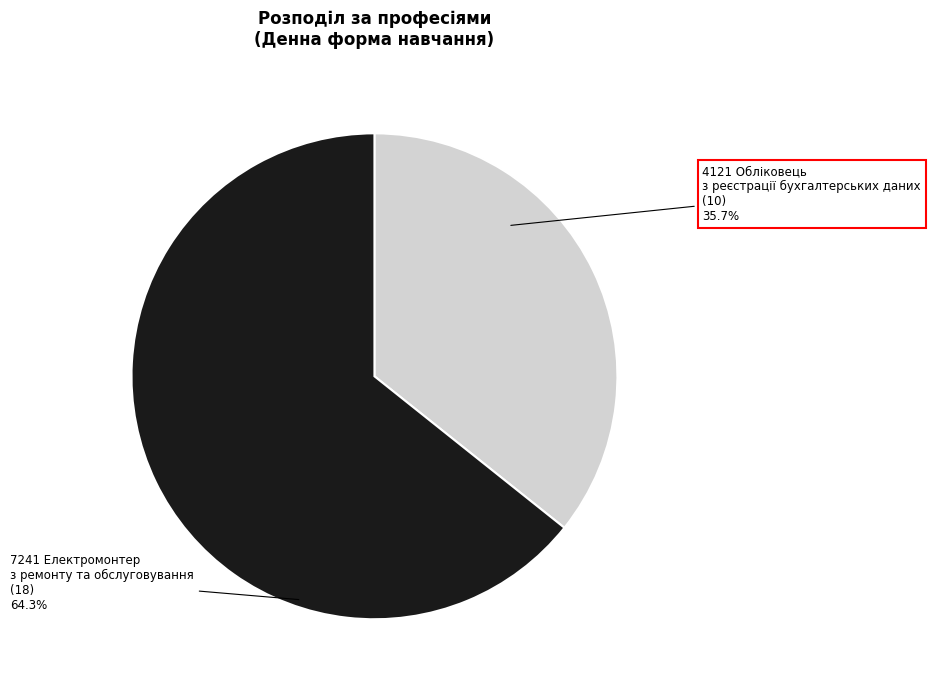

Which slice is the largest?

7241 Електромонтер з ремонту та обслуговування